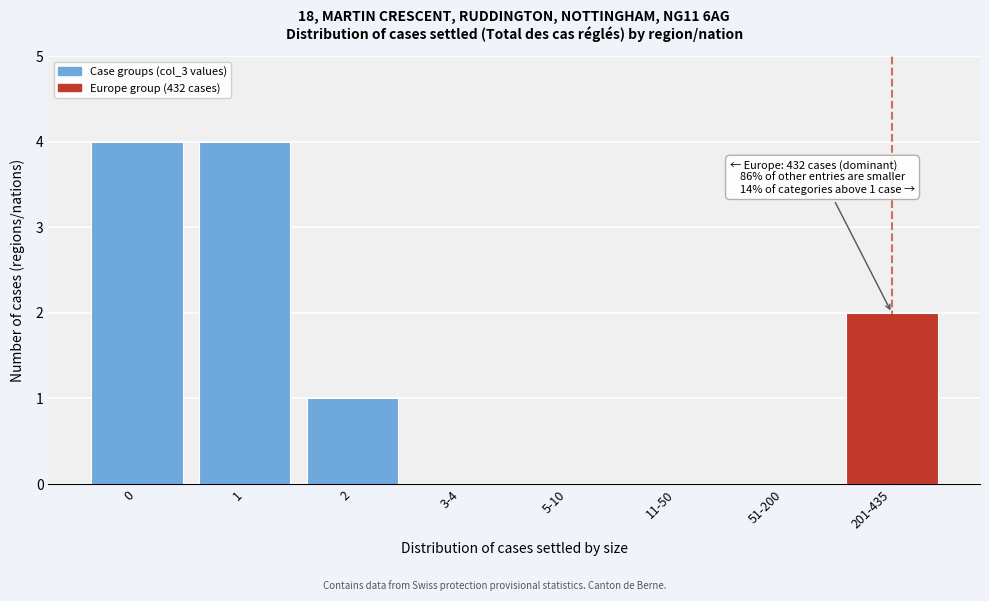

Reading right to left, extract all data points from this chart.

201-435=2	51-200=0	11-50=0	5-10=0	3-4=0	2=1	1=4	0=4